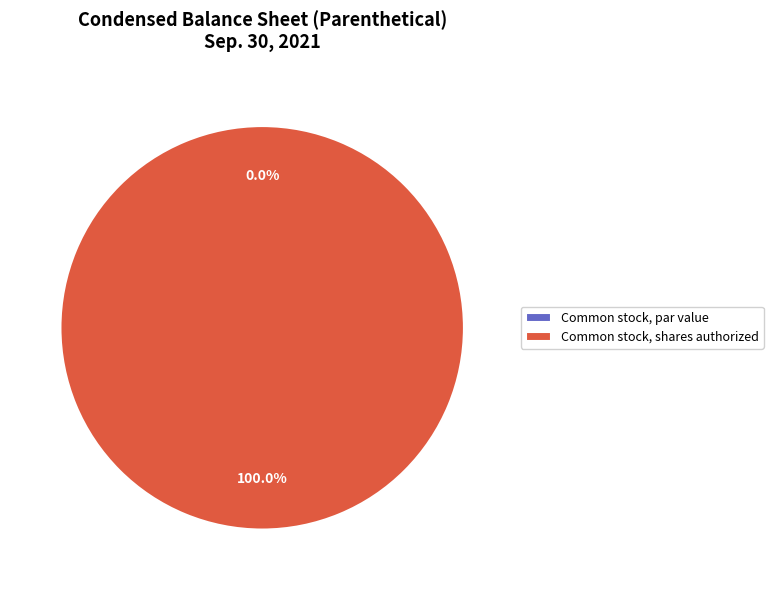

What percentage do Common stock, shares authorized and Common stock, par value together represent?

100.0%